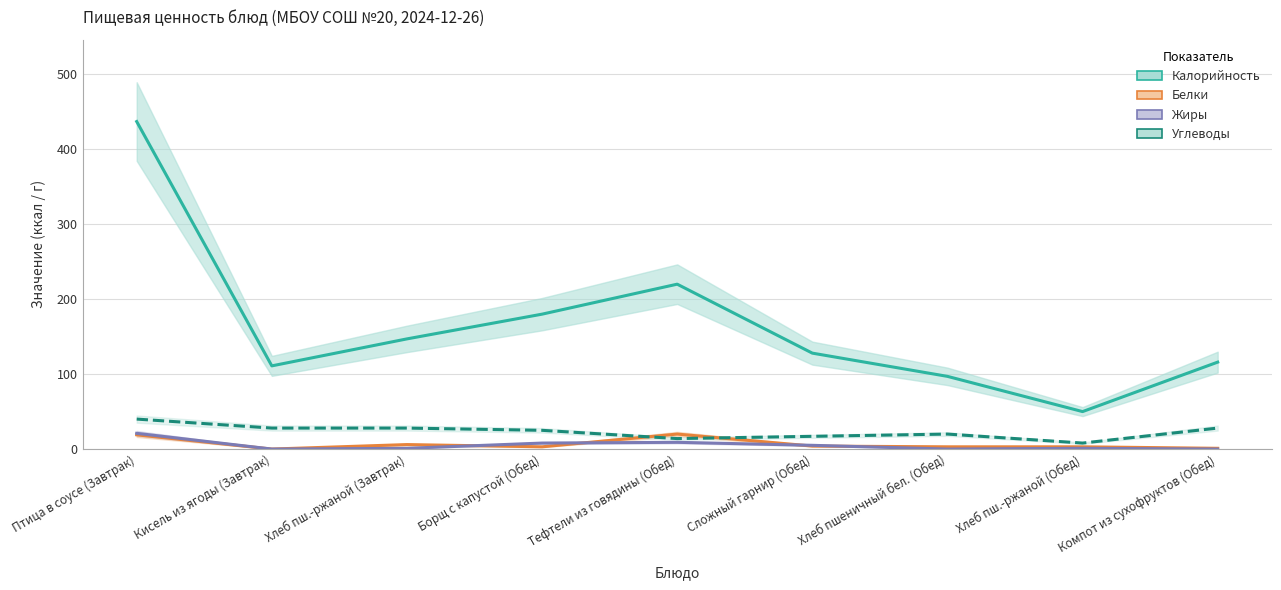

What is the maximum value for Белки?

20